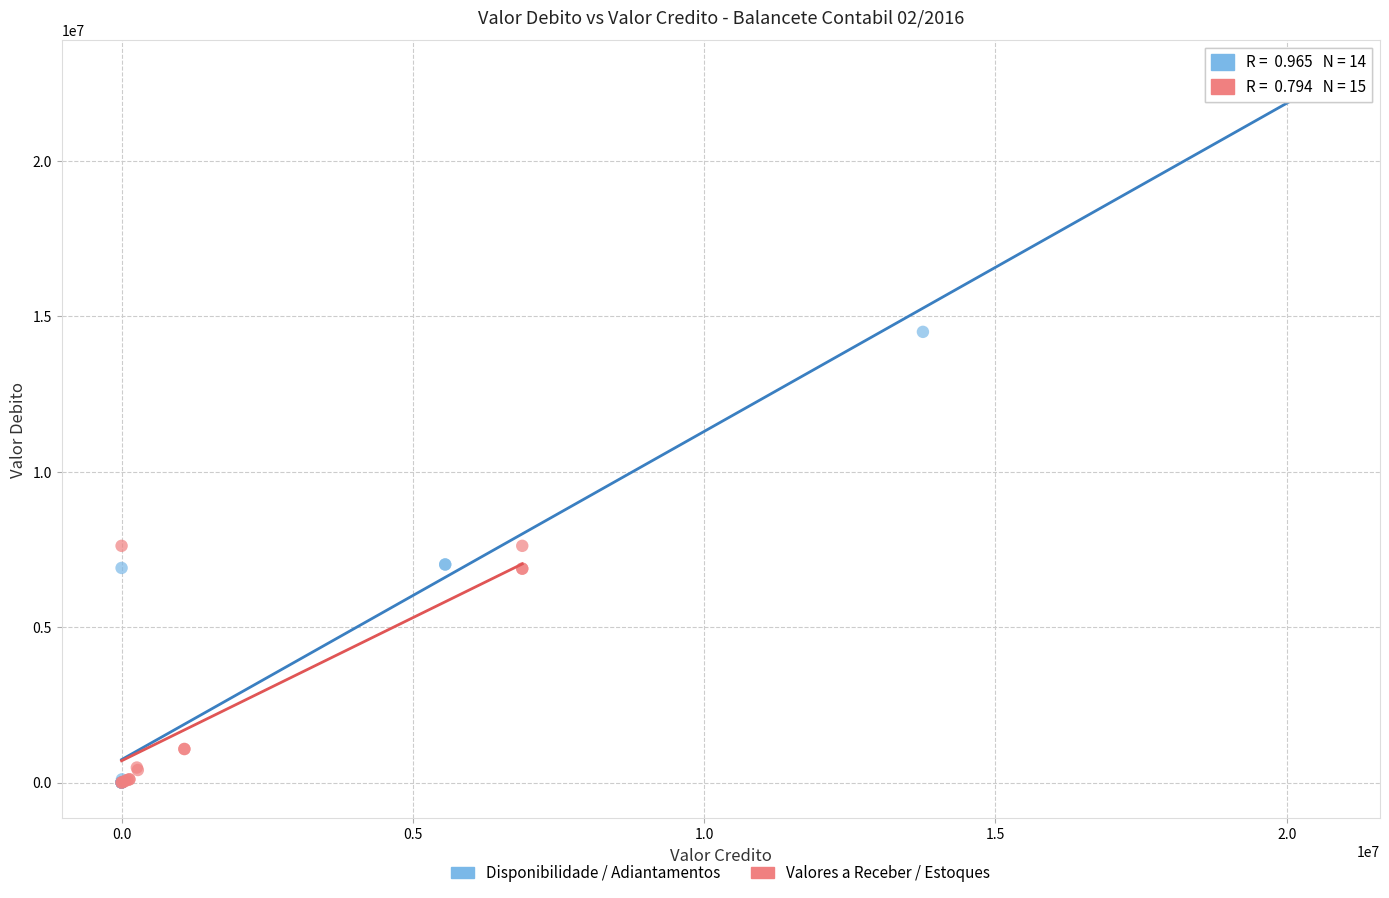

What are all the series names shown in the legend?

Disponibilidade / Adiantamentos, Valores a Receber / Estoques